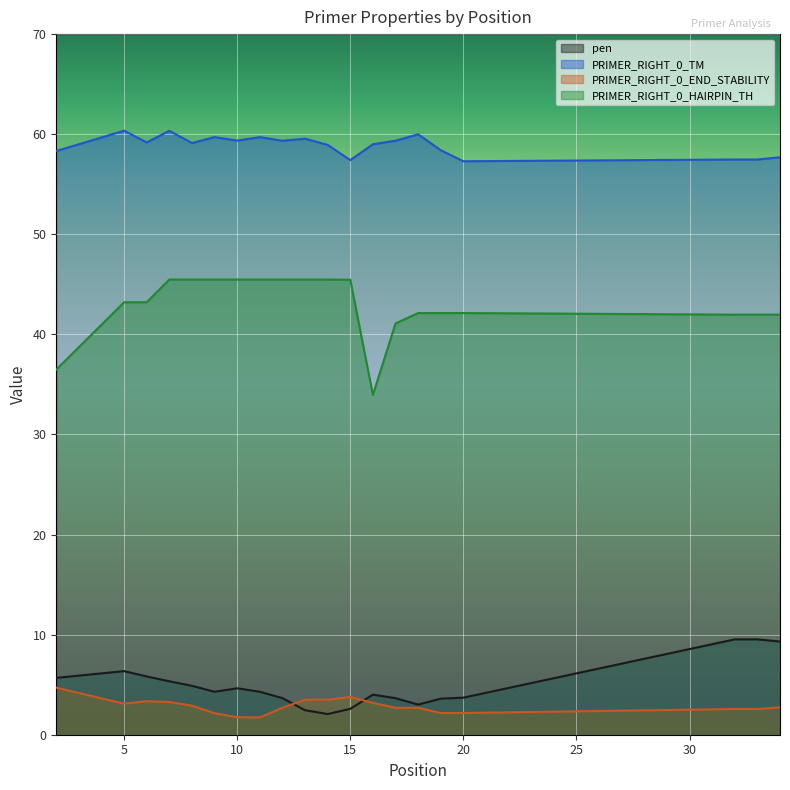

What is the minimum value shown in the chart?

1.7